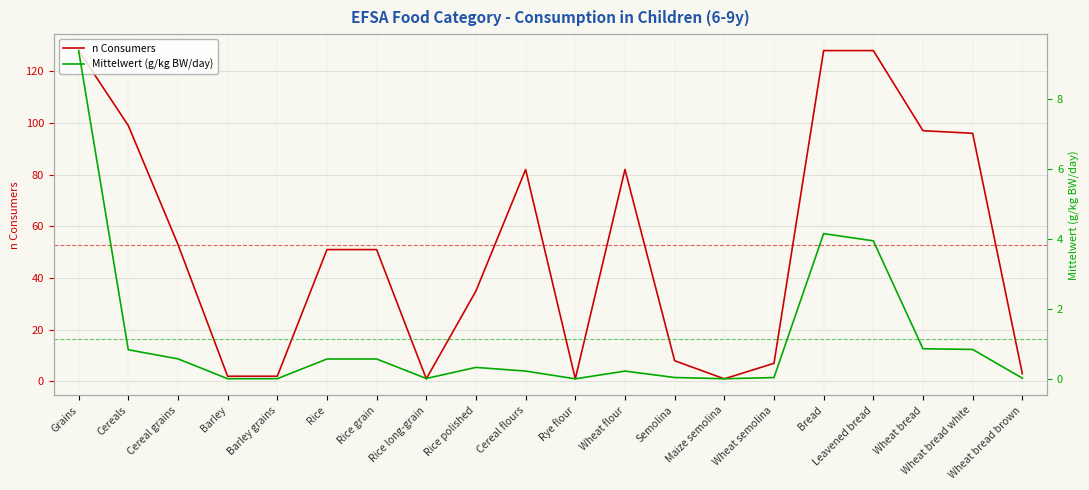

Read the n Consumers value at Cereals.

99